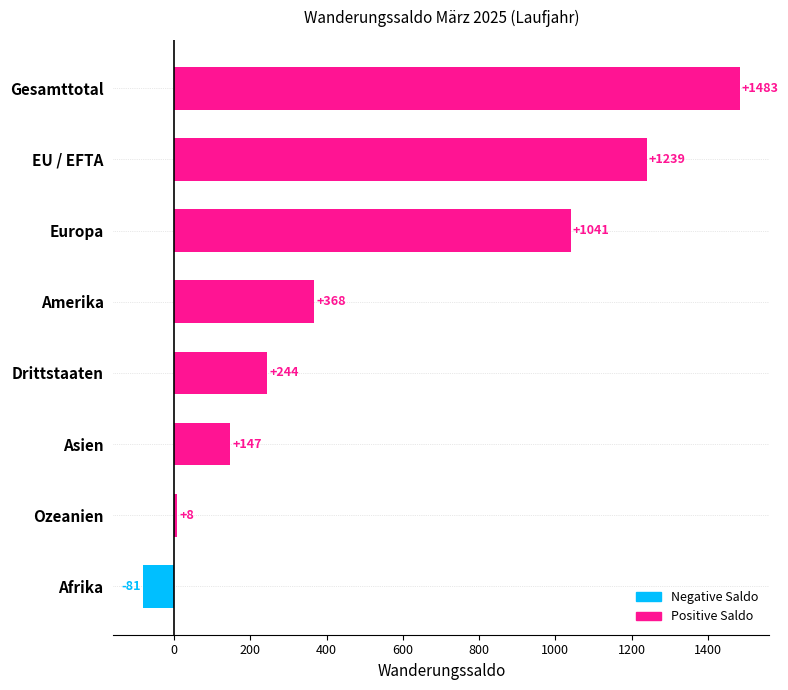

List the labels in order of value, smallest first.

Afrika, Ozeanien, Asien, Drittstaaten, Amerika, Europa, EU / EFTA, Gesamttotal